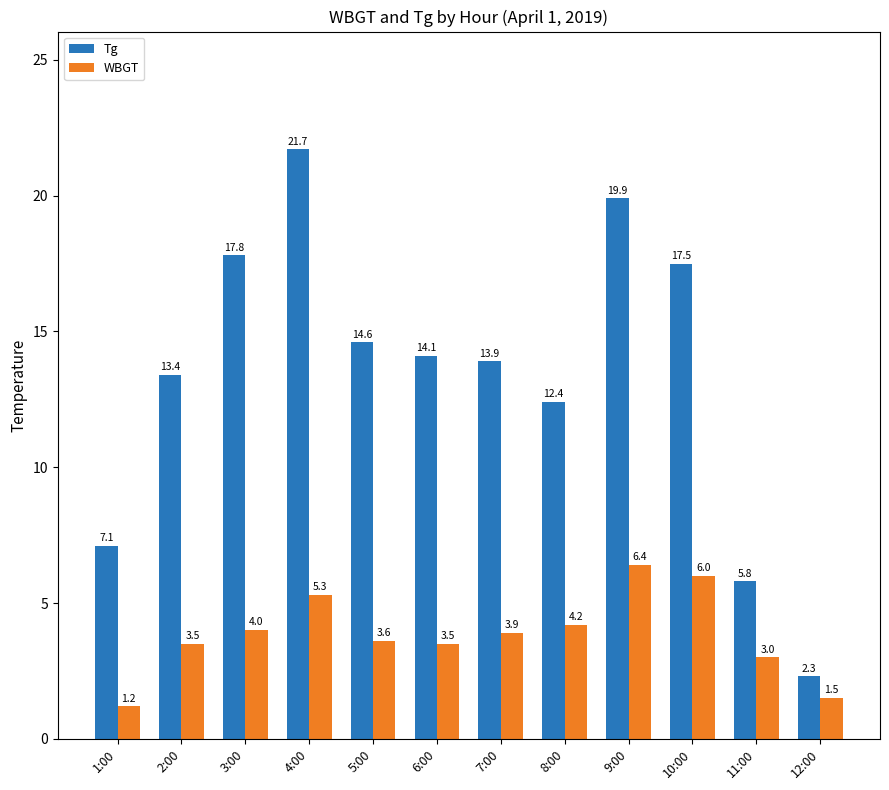

Reading right to left, list all the values displayed in this chart.

Tg: 2.3	5.8	17.5	19.9	12.4	13.9	14.1	14.6	21.7	17.8	13.4	7.1
WBGT: 1.5	3.0	6.0	6.4	4.2	3.9	3.5	3.6	5.3	4.0	3.5	1.2